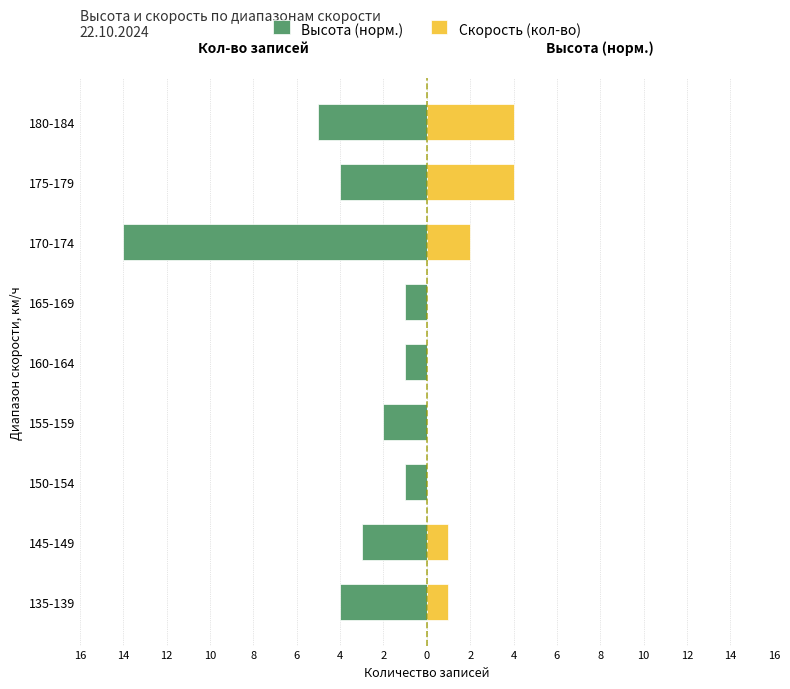

Between 135-139 and 175-179, which series saw the biggest shift?

Скорость (кол-во)